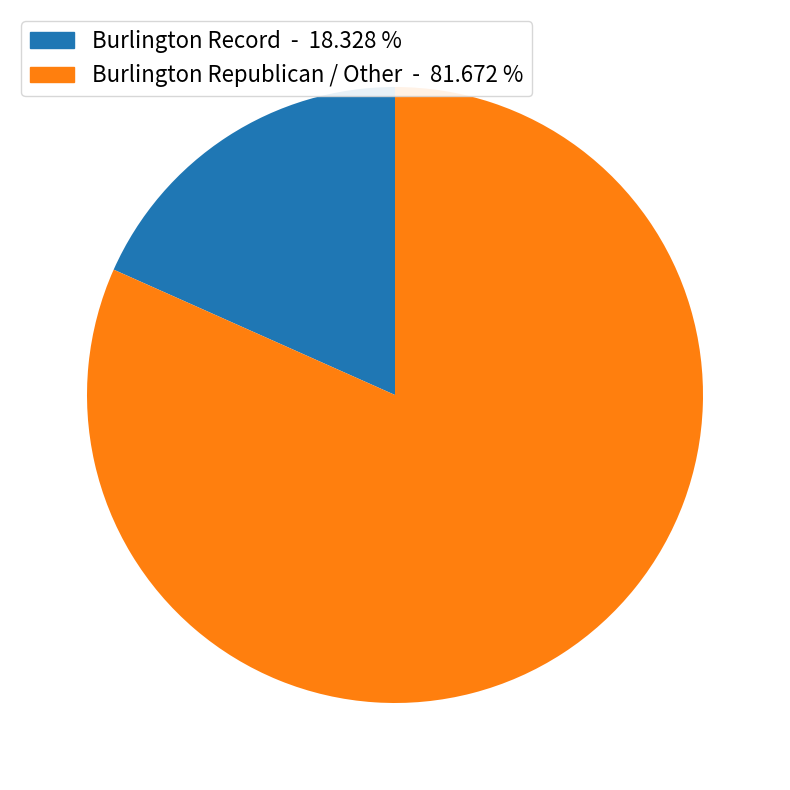

Is there any slice that represents more than half of the pie?

Yes